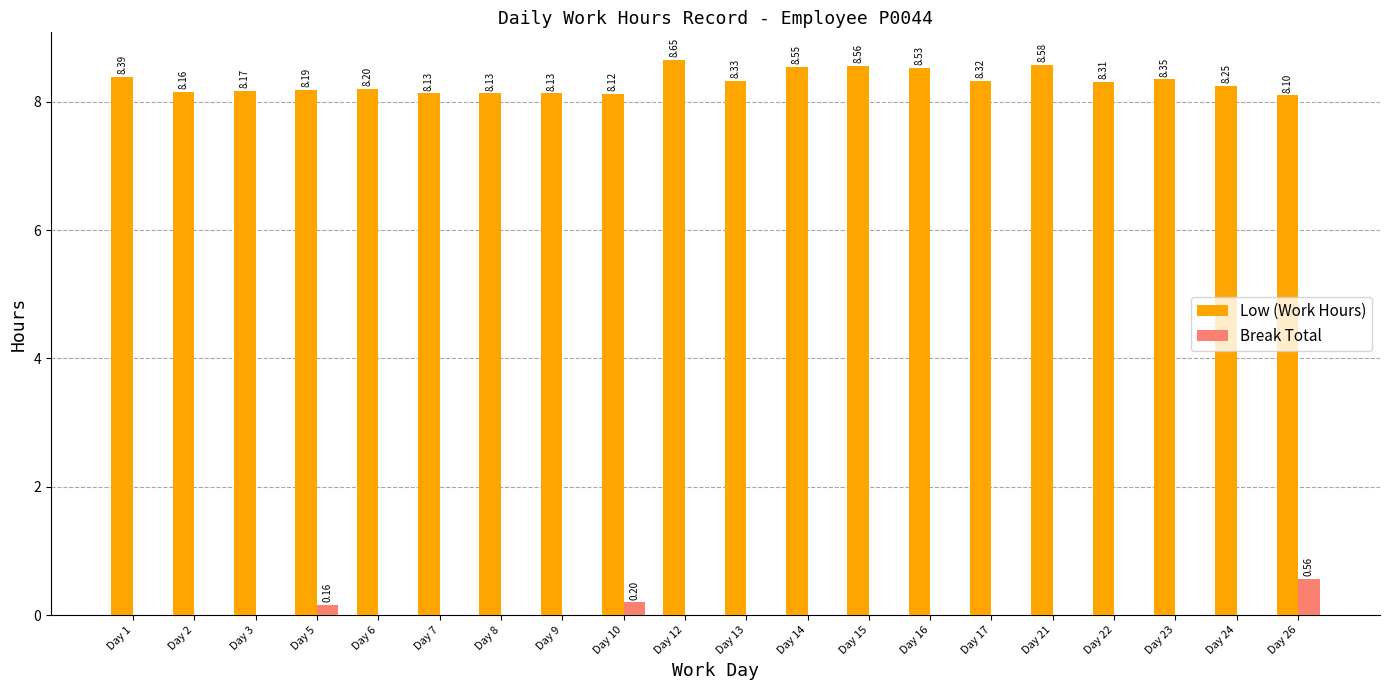

What is the sum of all Break Total values?

0.9